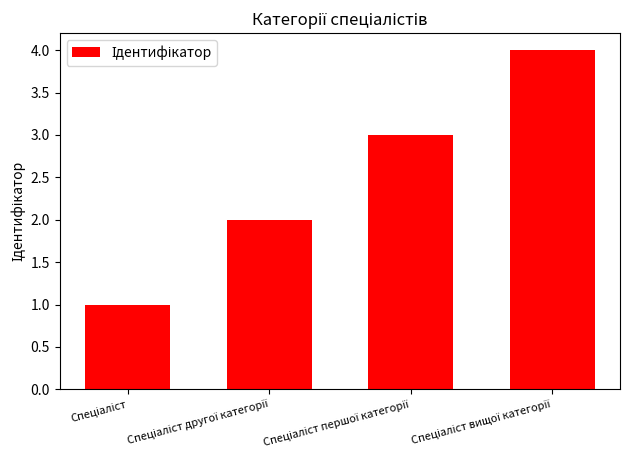

How many data points are less than 3?

2